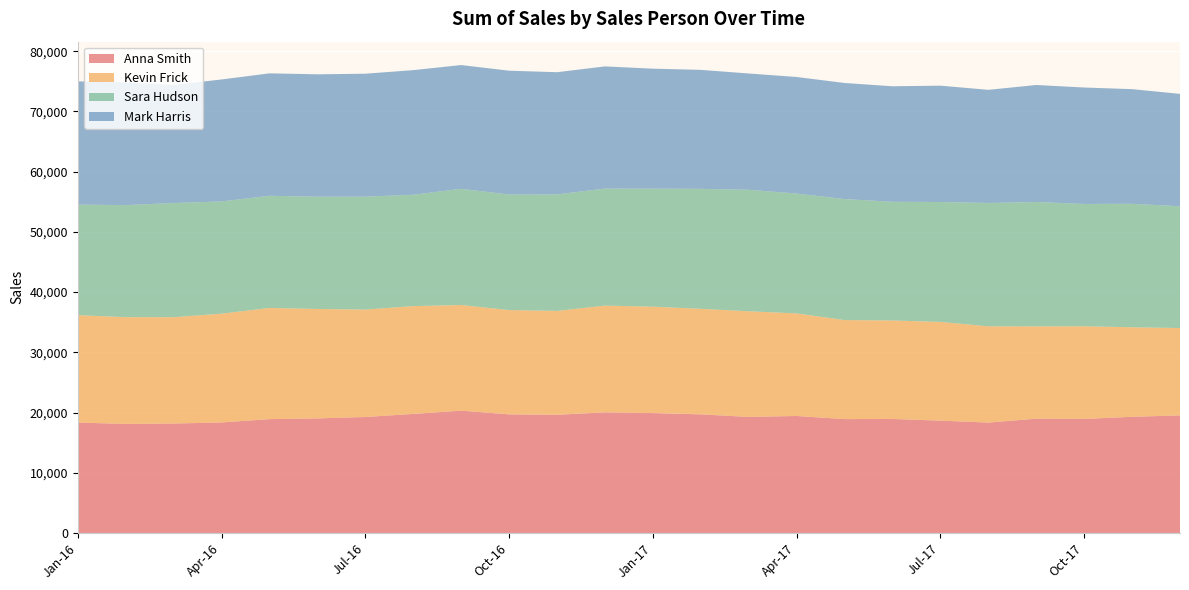

Reading left to right, extract all data points from this chart.

Anna Smith: 18341	18108	18176	18358	18909	19028	19259	19776	20312	19702	19632	20036	19917	19701	19272	19434	18911	18935	18658	18336	18984	18942	19293	19532
Kevin Frick: 17833	17739	17664	18065	18466	18174	17844	17905	17547	17319	17248	17728	17668	17528	17550	17032	16448	16359	16397	15988	15332	15388	14871	14507
Sara Hudson: 18357	18602	18961	18639	18623	18649	18752	18493	19298	19191	19349	19432	19601	19923	20178	19901	20097	19709	19915	20485	20649	20313	20510	20218
Mark Harris: 20471	20364	19615	20257	20337	20325	20419	20694	20554	20564	20295	20294	19925	19762	19311	19365	19278	19185	19321	18787	19436	19339	19037	18669